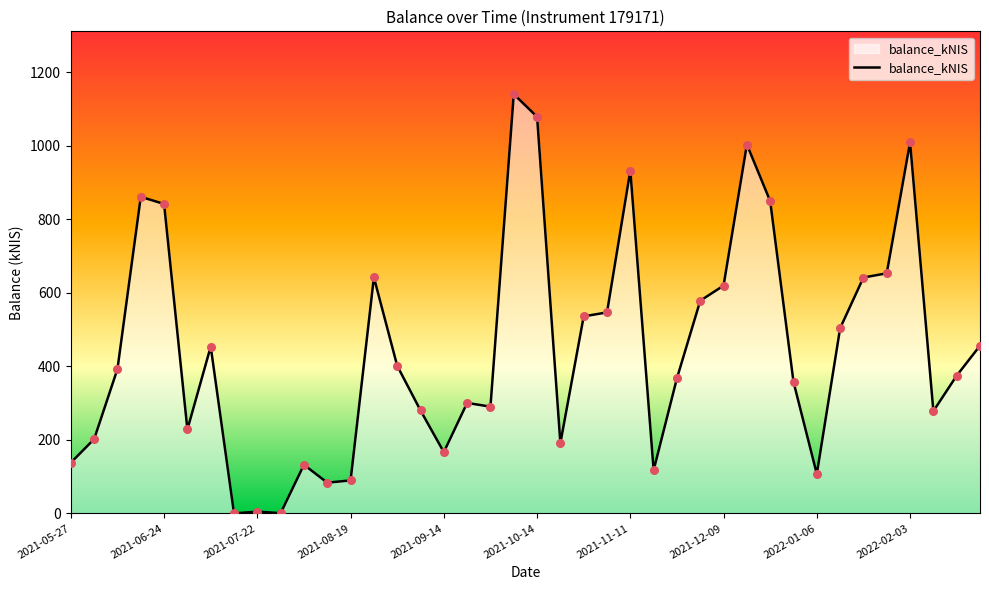

What is the difference between the maximum and minimum values?

1140.6